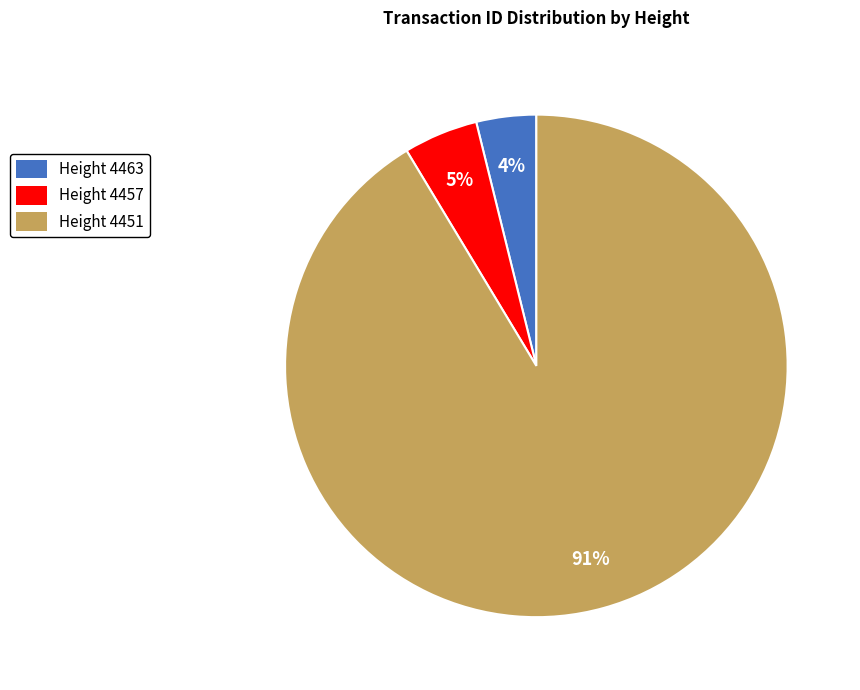

To the nearest percent, what is the average slice percentage?

33%